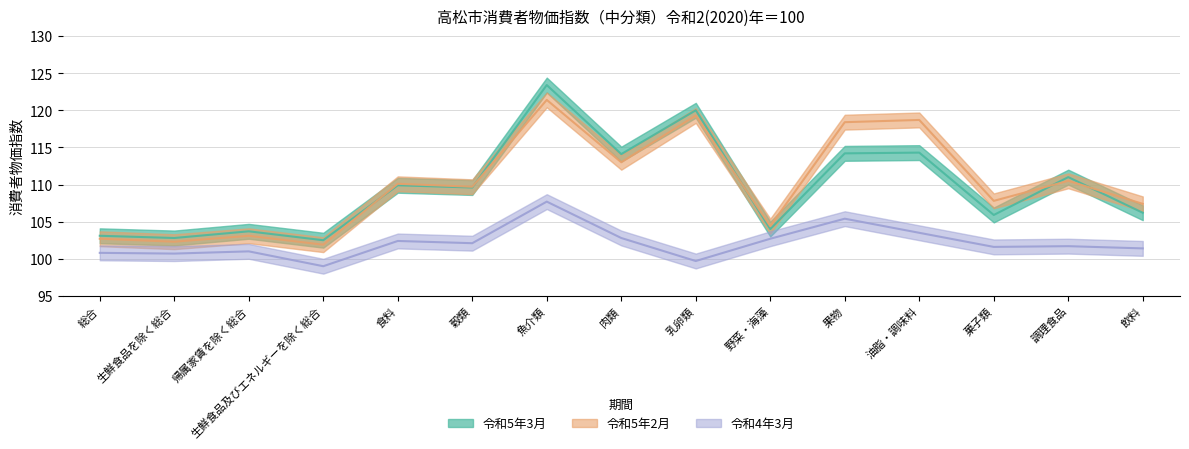

What is the difference between the highest and lowest values at 帰属家賃を除く総合?

2.7